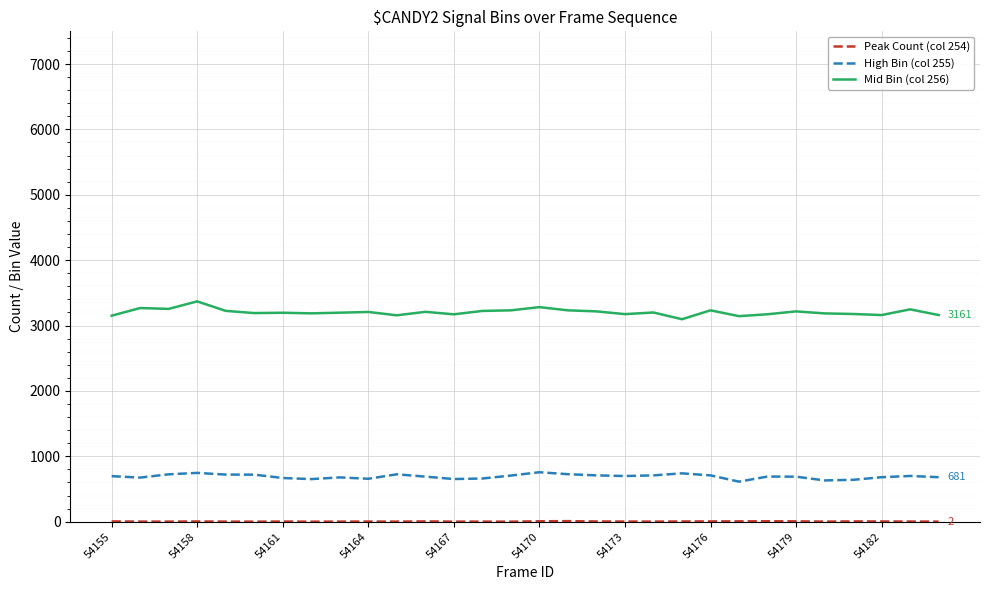

What is the greatest value displayed?

3370